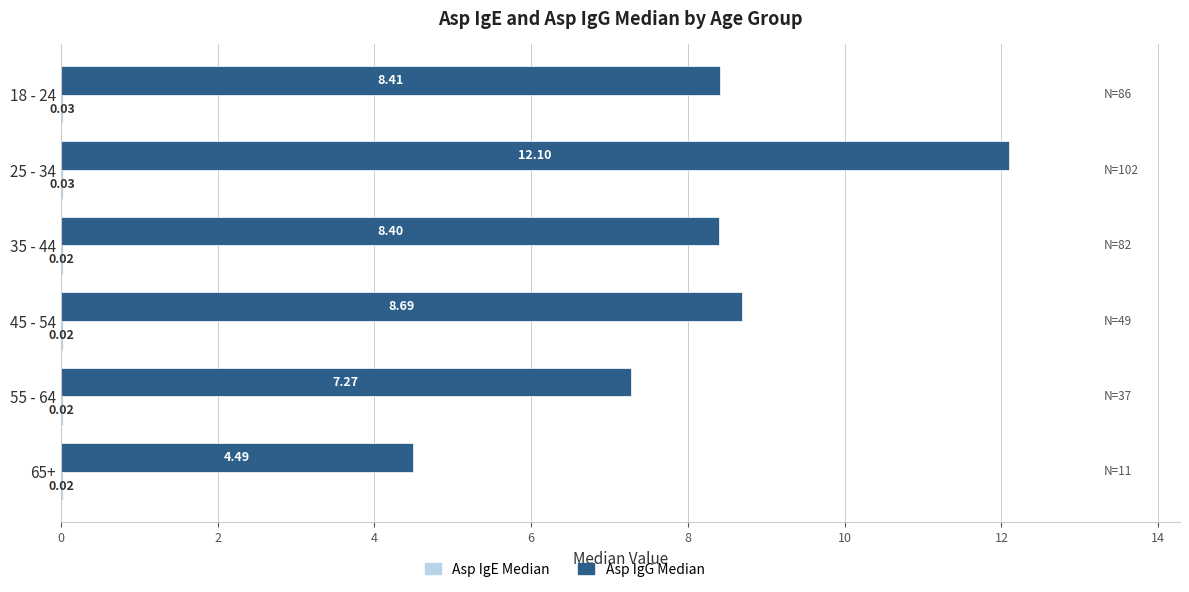

At which category is the sum across all series the highest?

25 - 34